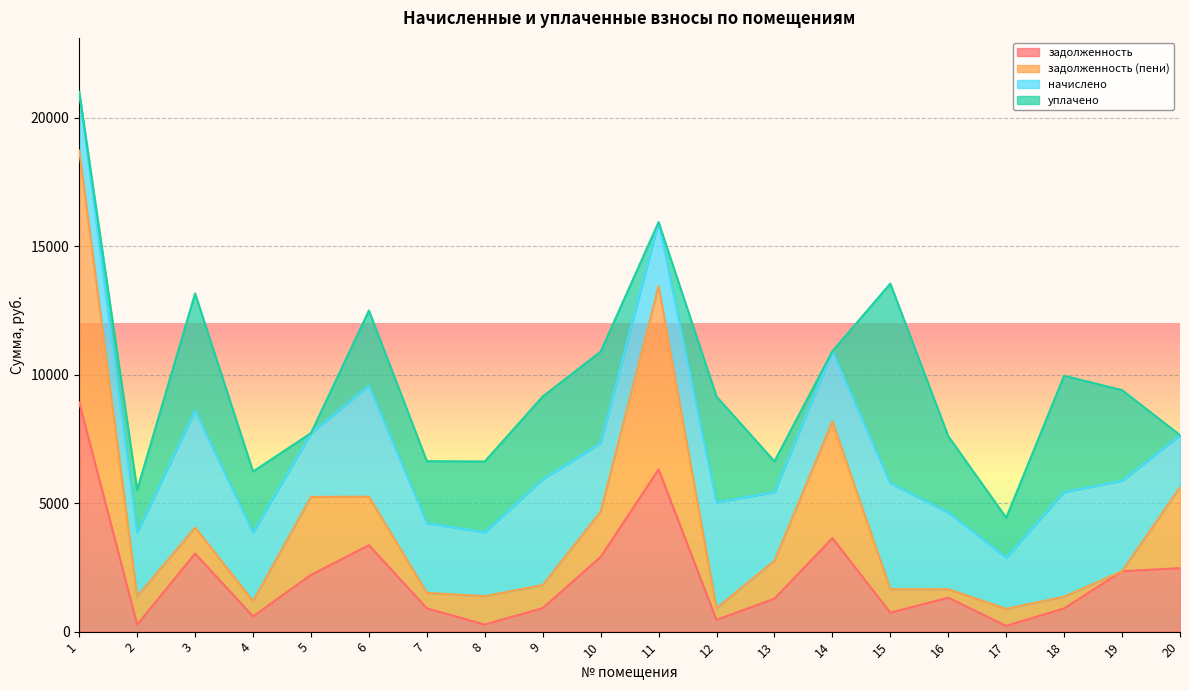

What is the maximum value for задолженность?

8918.8